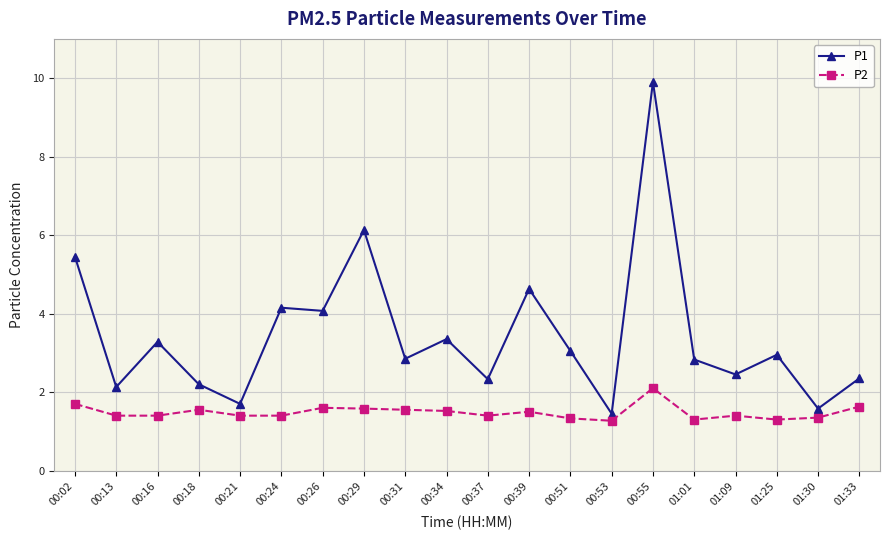

At which label does P2 reach its peak?

00:55